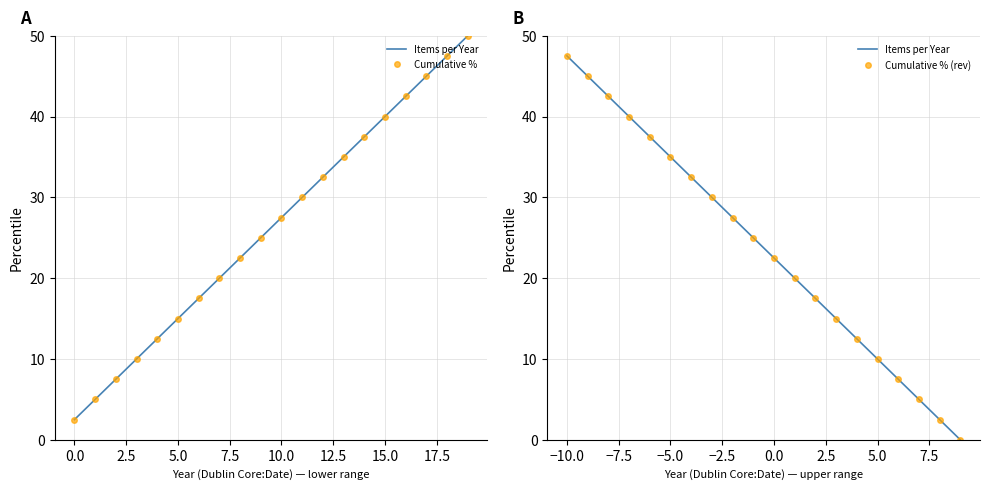

Is it true that Items per Year equals 45.1 at 15.0?

False